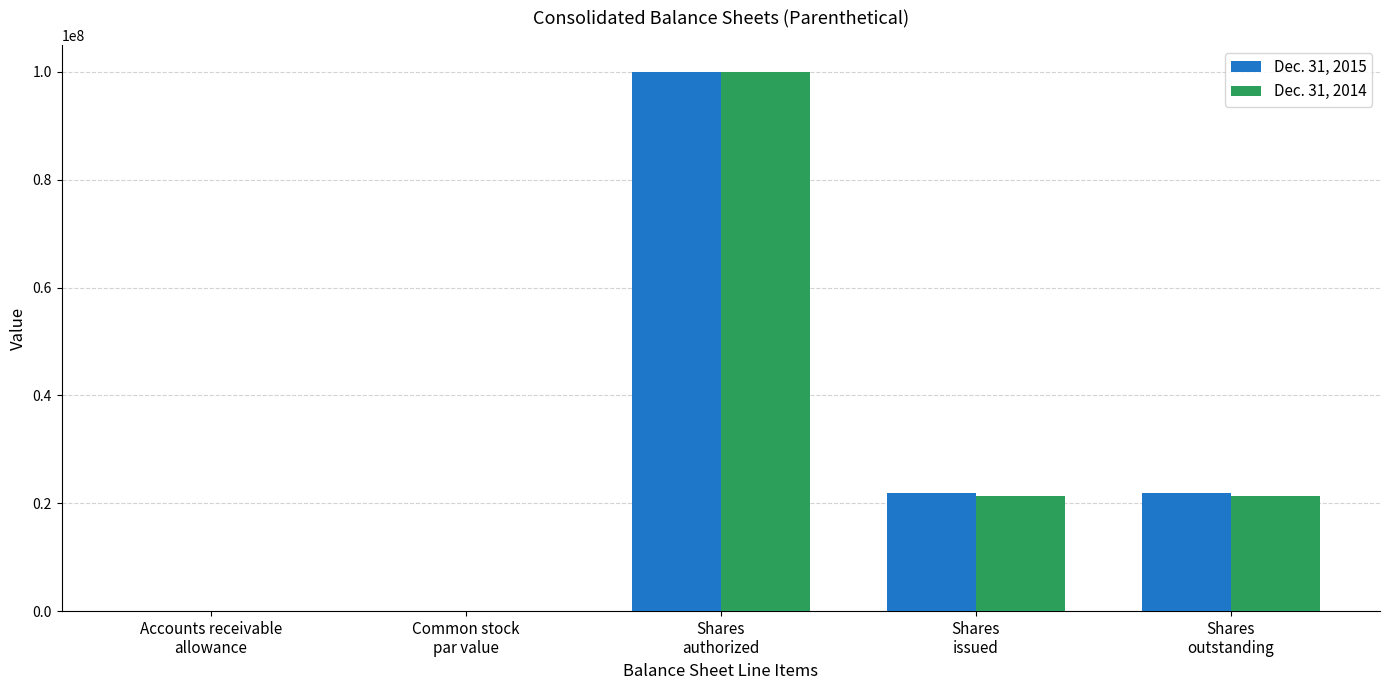

What is the sum of all Dec. 31, 2014 values?

142558768.0